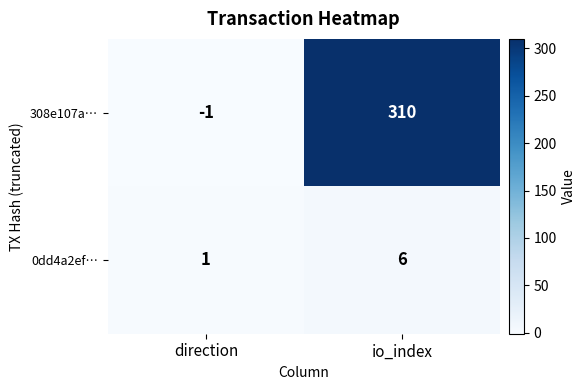

List the series in order of their overall mean, highest first.

308e107a…, 0dd4a2ef…